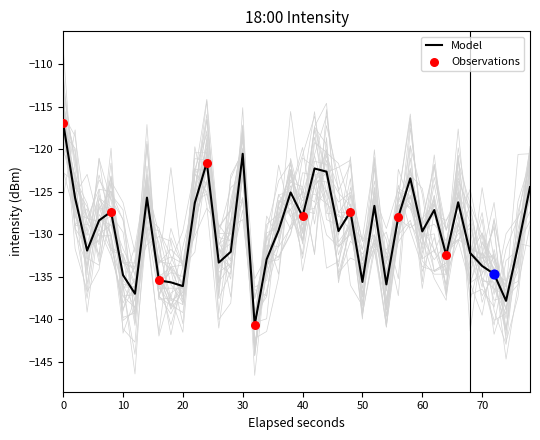

What is the maximum value for Model?

-116.9